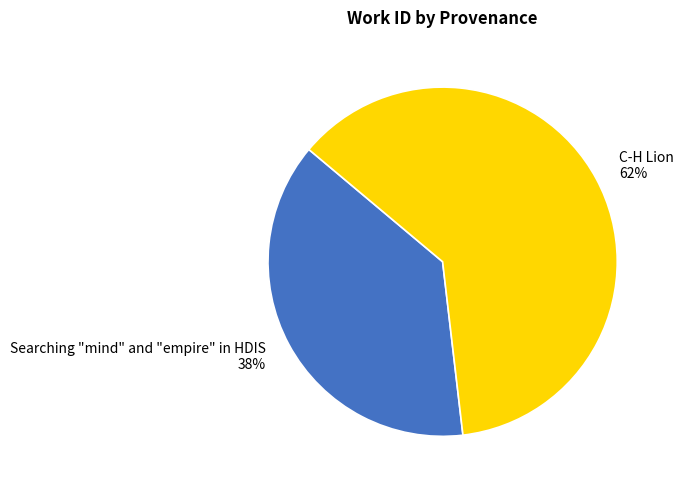

Is there a majority slice in this chart?

Yes